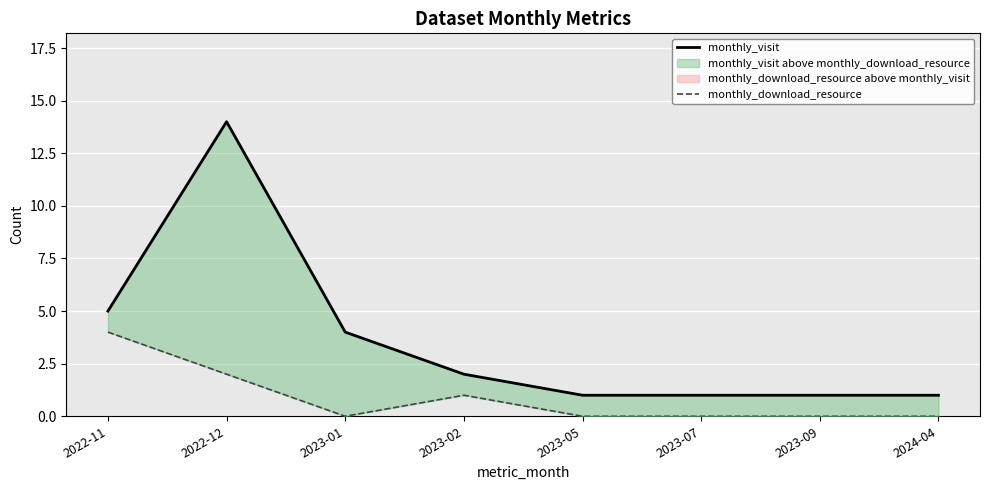

Reading right to left, transcribe all the data shown in this chart.

monthly_visit: 2024-04=1	2023-09=1	2023-07=1	2023-05=1	2023-02=2	2023-01=4	2022-12=14	2022-11=5
monthly_download_resource: 2024-04=0	2023-09=0	2023-07=0	2023-05=0	2023-02=1	2023-01=0	2022-12=2	2022-11=4